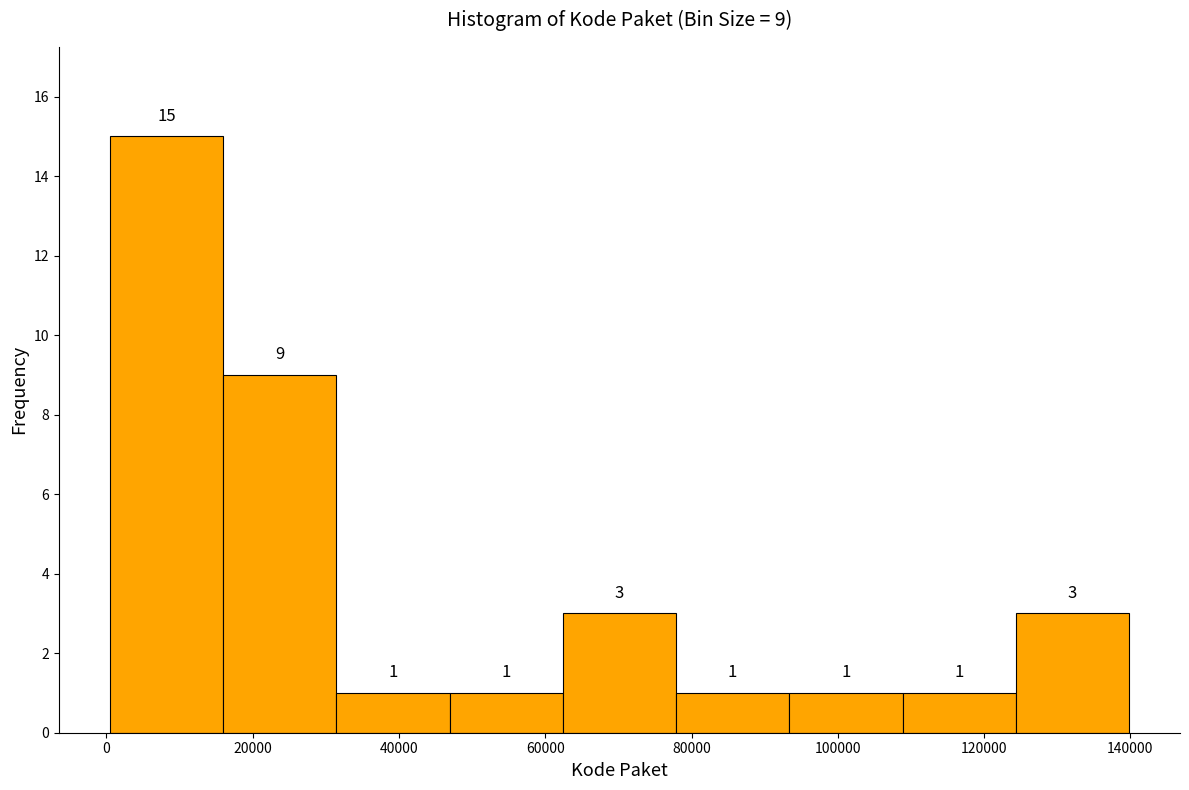

Which range on the x-axis has the tallest bar?

0 to 16000